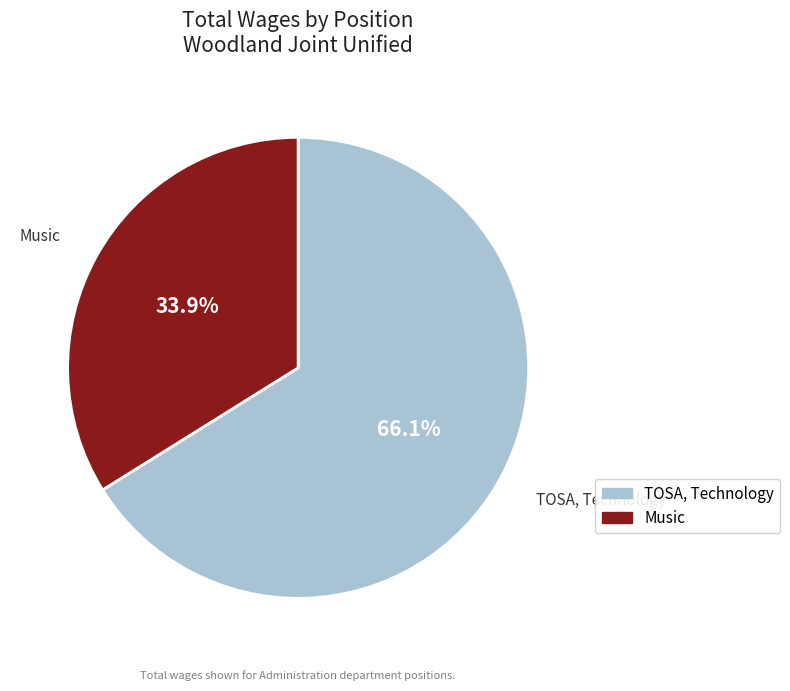

Rank the categories by value from lowest to highest.

Music, TOSA, Technology